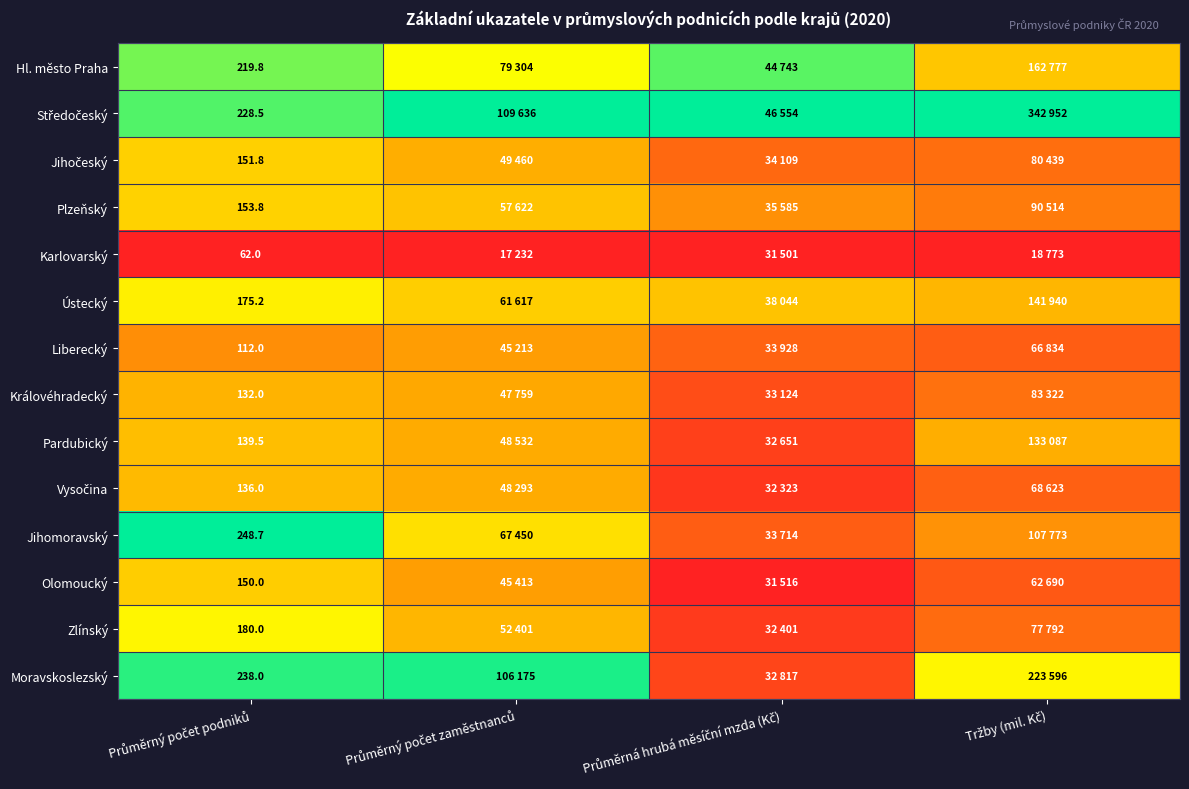

Which series has the largest total across all categories?

Středočeský